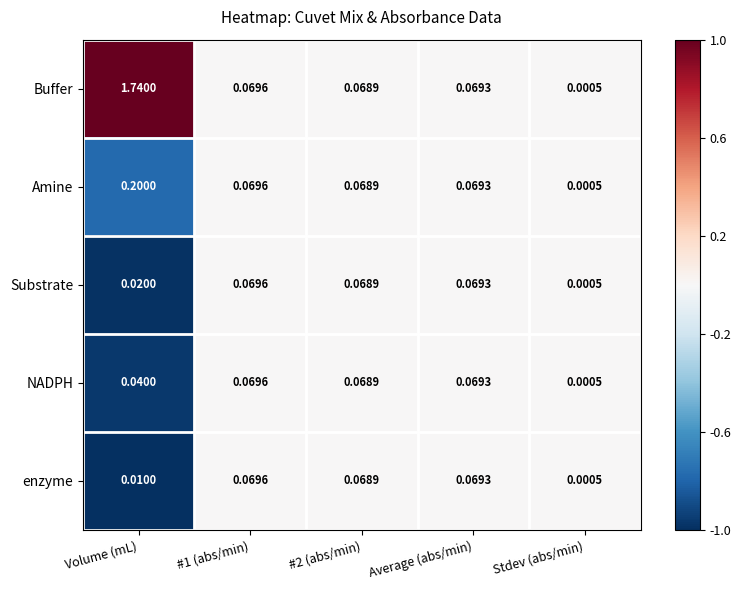

Rank the series at Volume (mL) from lowest to highest value.

enzyme, Substrate, NADPH, Amine, Buffer